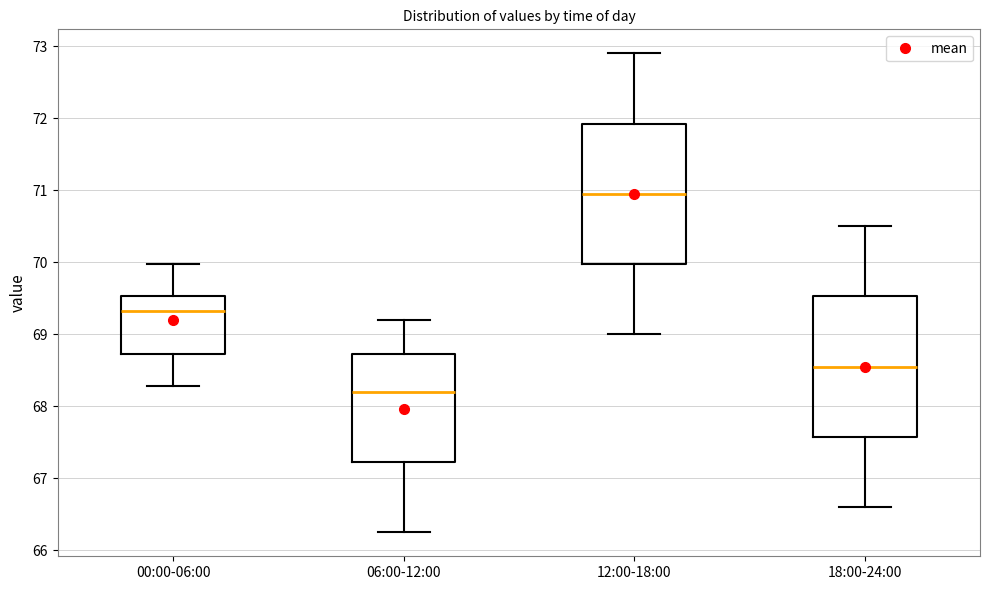

Which box has the lowest median line?

06:00-12:00